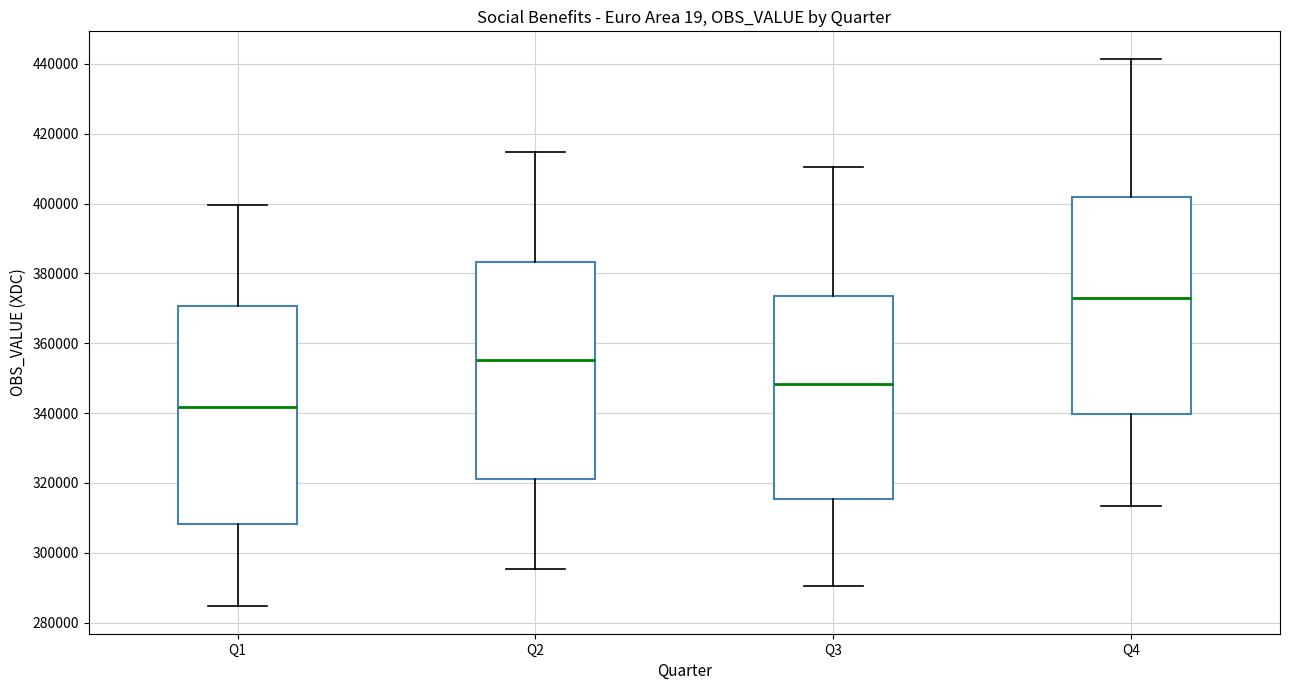

Where does the upper whisker of the box for Q1 end on the y-axis? The values are not printed on the chart, so give them approximately, as read against the axis.

400000